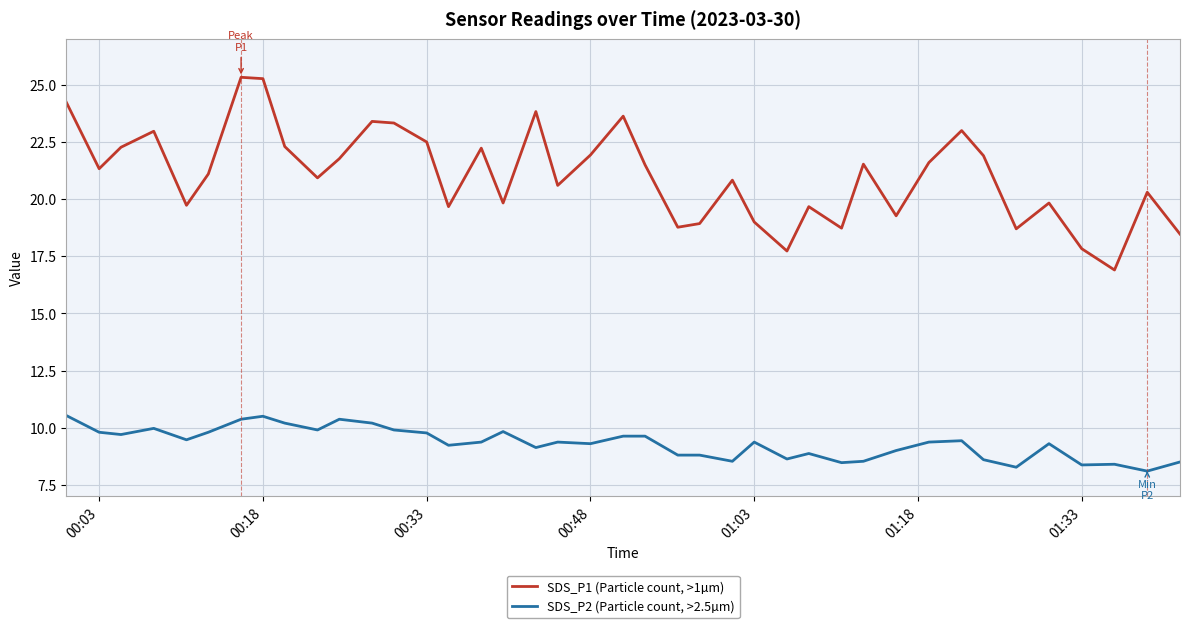

True or false: SDS_P2 (Particle count, >2.5µm) and SDS_P1 (Particle count, >1µm) intersect in this chart.

False